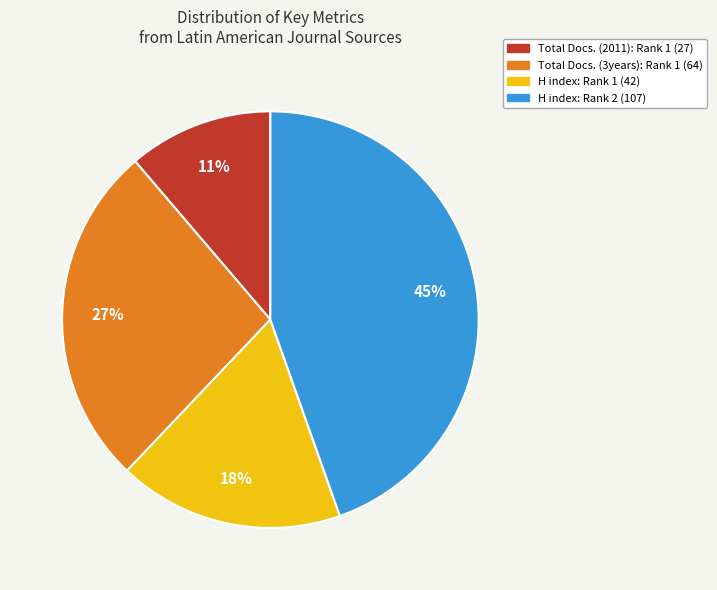

Which slice is the largest?

H index: Rank 2 (107)